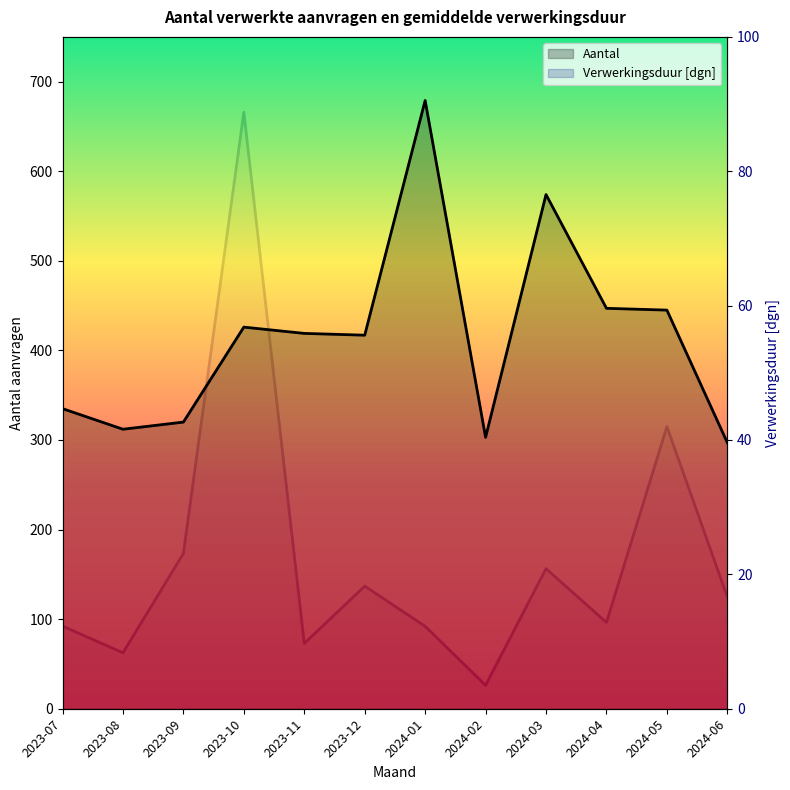

At which label does Verwerkingsduur [dgn] first exceed 16?

2023-09